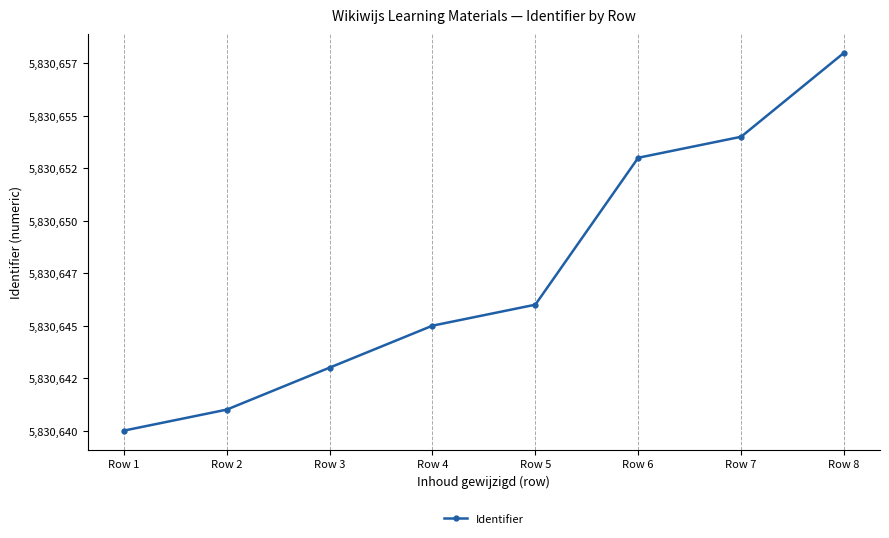

Between Row 7 and Row 2, which is larger?

Row 7